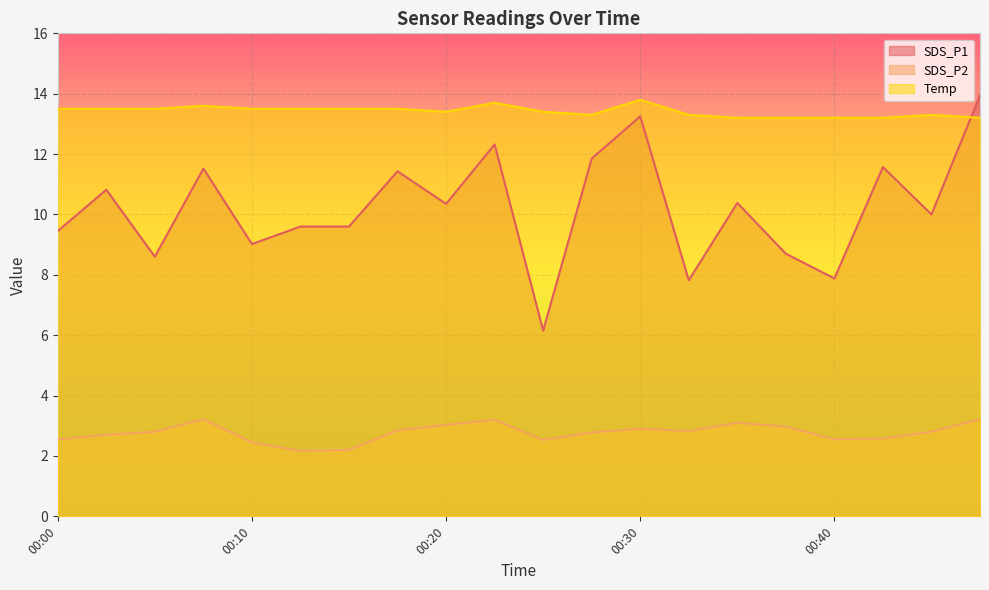

True or false: SDS_P2 has a value of 1.0 at 00:47.

False